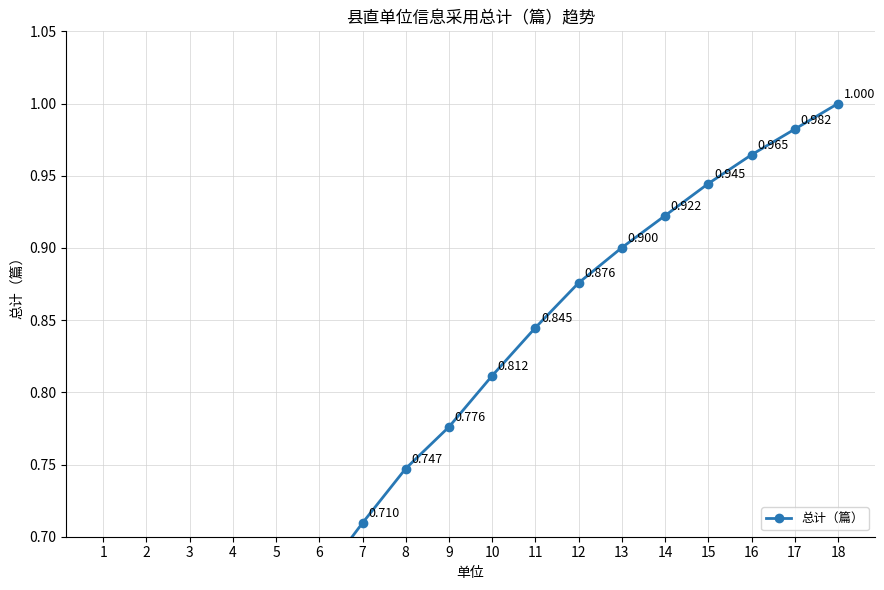

What is the change in value from 3 to 13?

+0.4